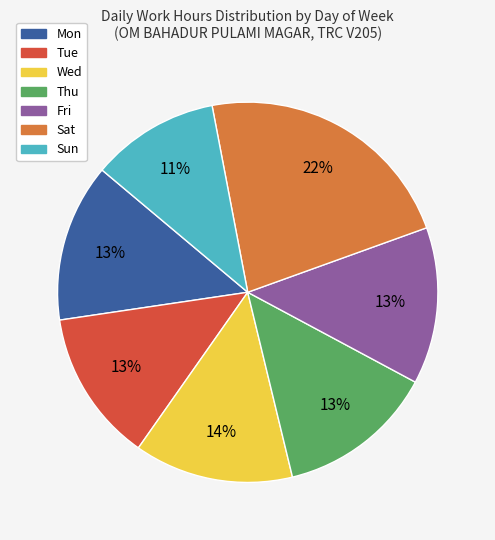

How many slices are in this pie chart?

7